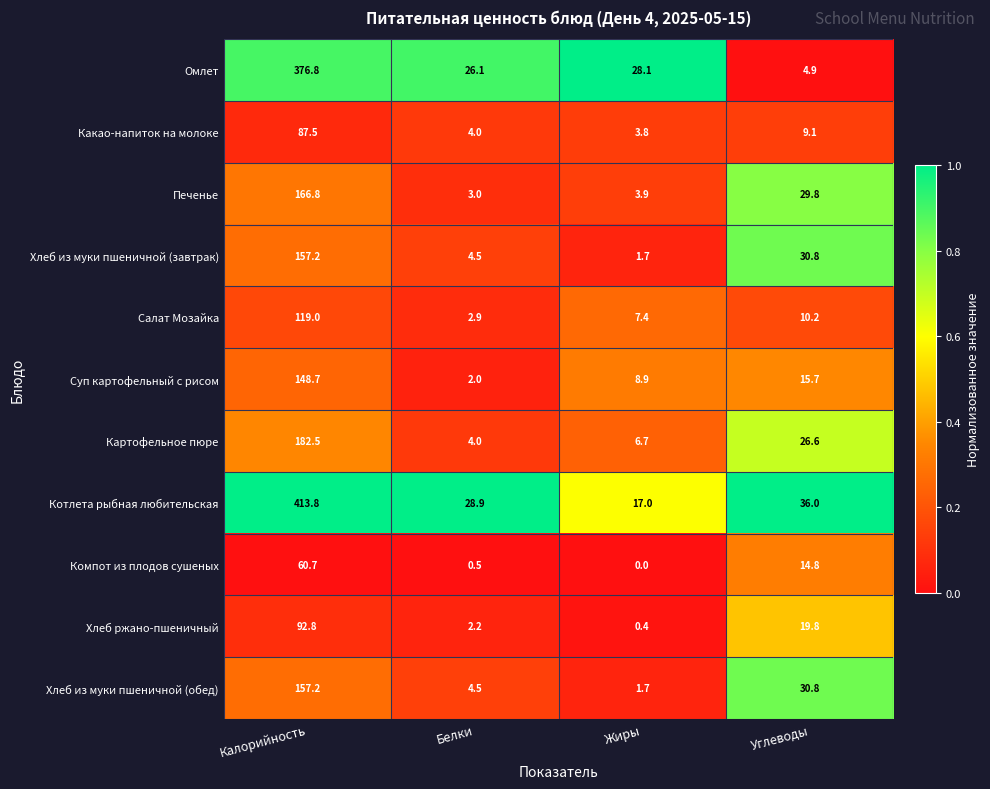

The value of Салат Мозайка at Калорийность is 53.6. True or false?

False